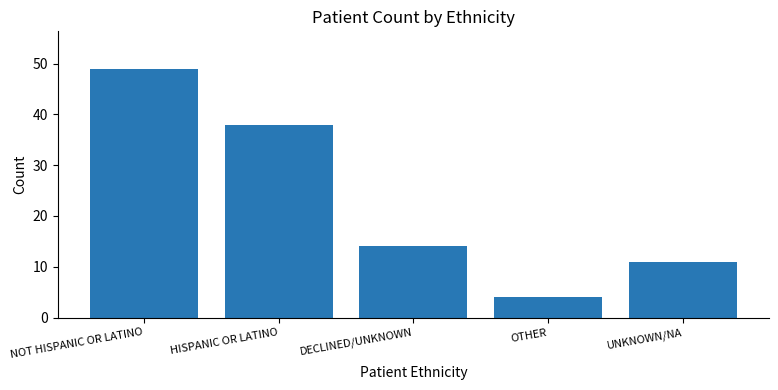

What value does the data have at NOT HISPANIC OR LATINO?

49